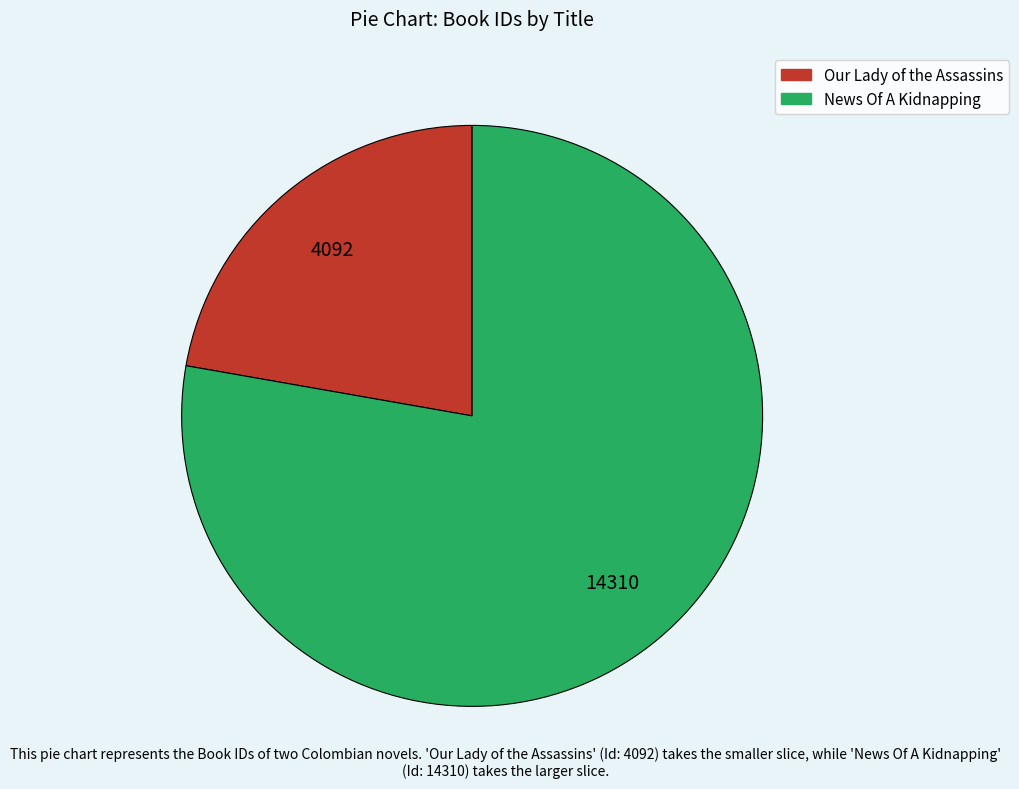

Rank the categories by value from lowest to highest.

Our Lady of the Assassins, News Of A Kidnapping